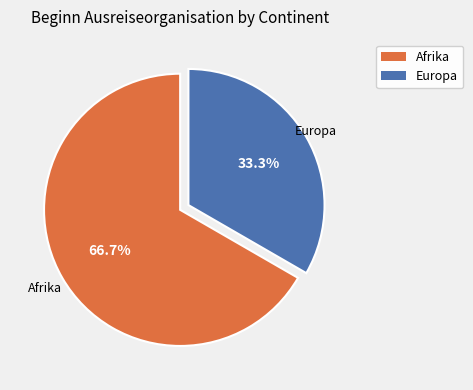

What is the smallest slice in the pie chart?

Europa